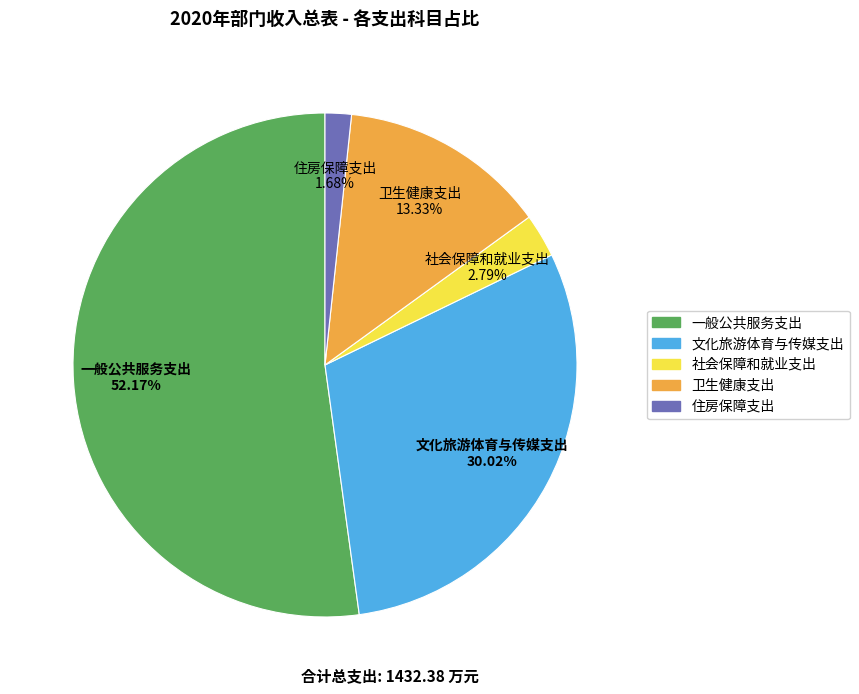

To the nearest percent, what is the difference between the largest and smallest slice percentages?

50%